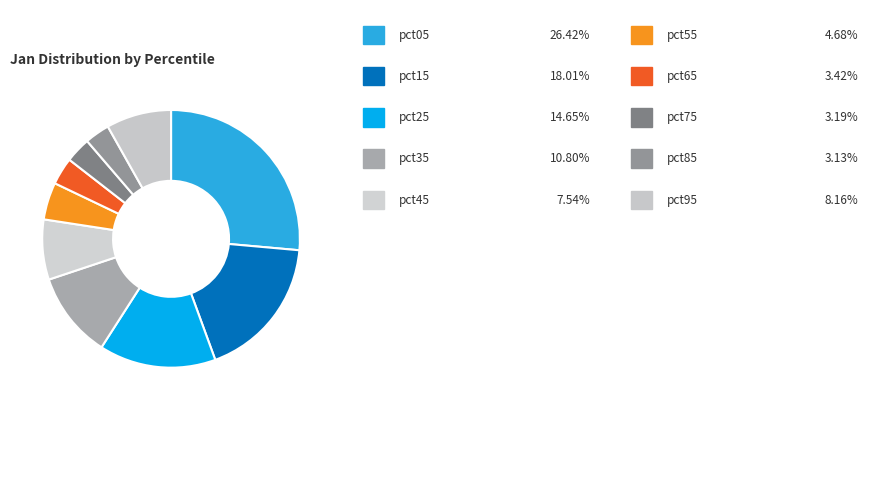

Count the number of slices in the pie.

10